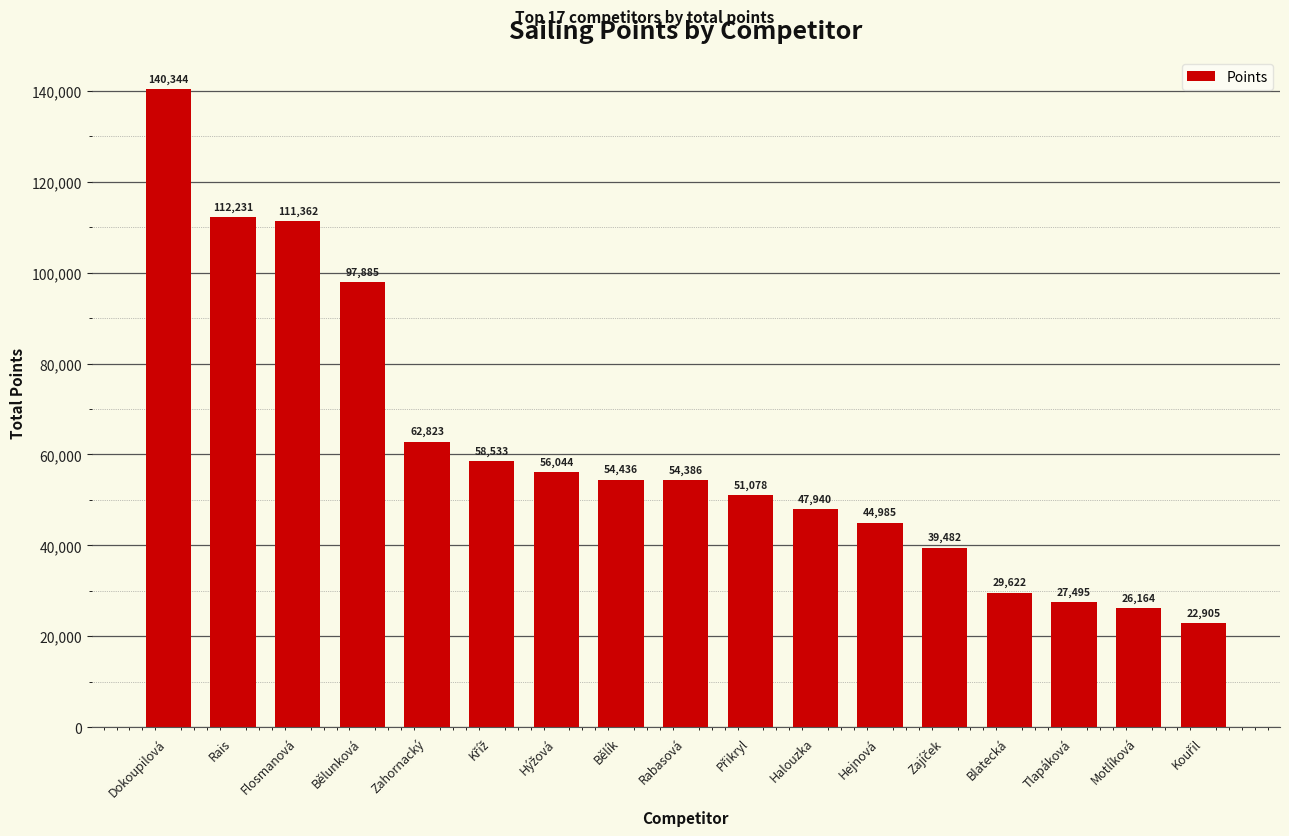

What is the smallest value displayed?

22905